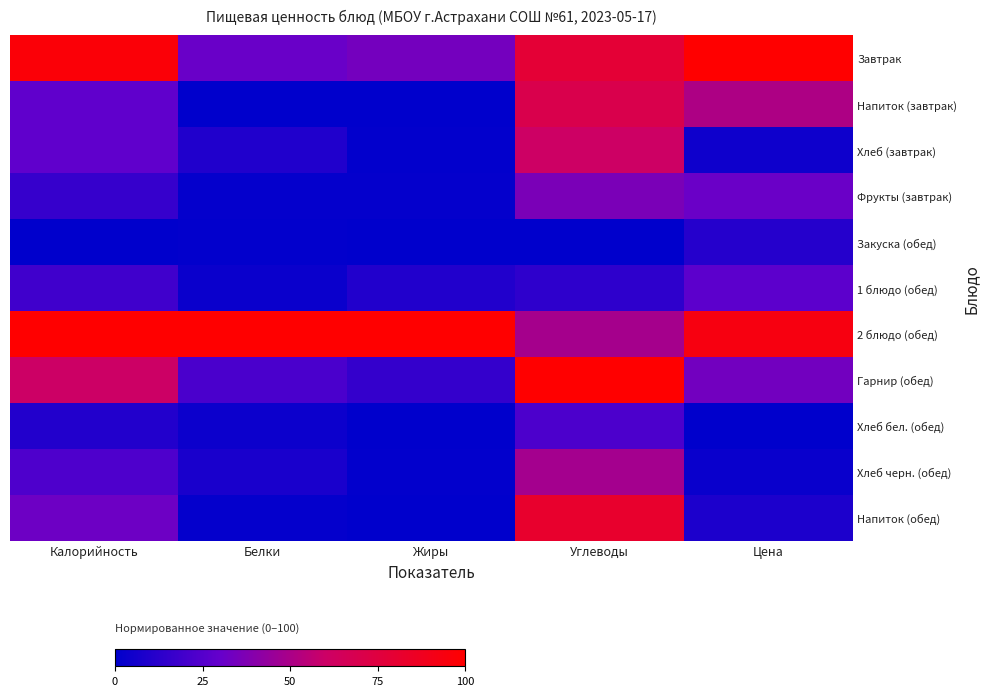

What is the difference between the highest and lowest values at Углеводы?

100.0